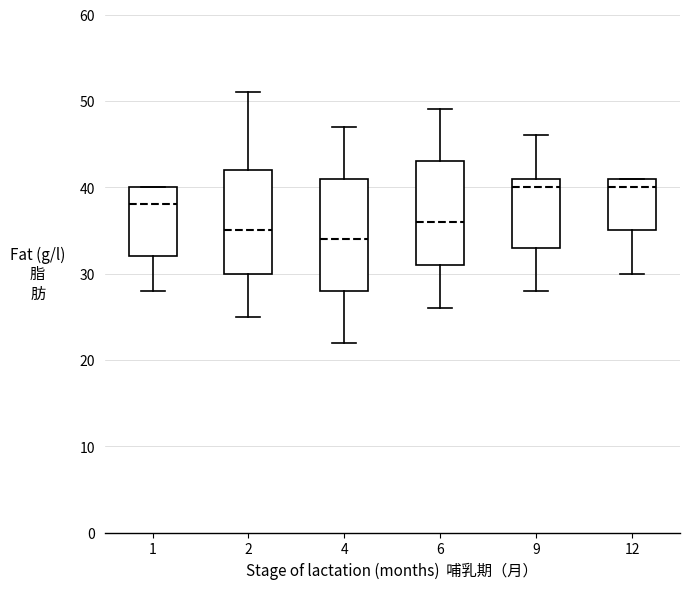

Reading left to right, transcribe this box plot: for each box, give where its median line is, the range the box spans, and where its two whiskers end, as read against the y-axis. The values are not printed on the chart, so give them approximately, as read against the axis.

1: median 38, box 32 to 40, whiskers 28 to 40
2: median 35, box 30 to 42, whiskers 25 to 51
4: median 34, box 28 to 41, whiskers 22 to 47
6: median 36, box 31 to 43, whiskers 26 to 49
9: median 40, box 33 to 41, whiskers 28 to 46
12: median 40, box 35 to 41, whiskers 30 to 41